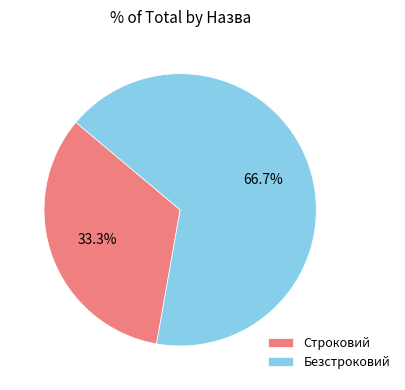

Which category has the smallest portion of the pie?

Строковий